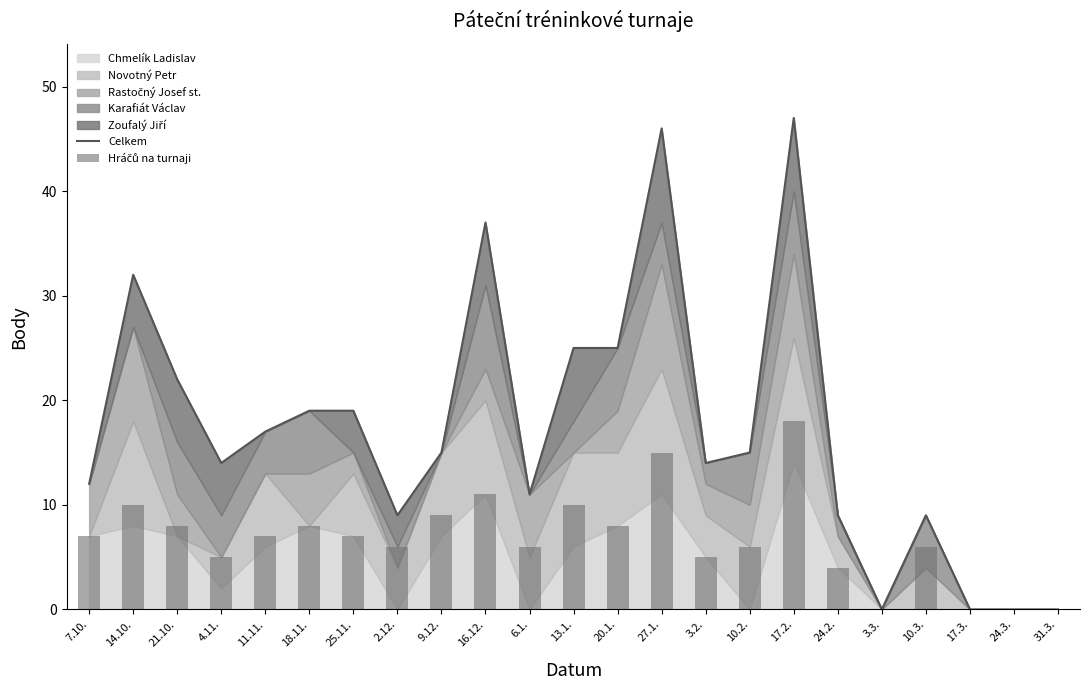

What is the difference between the maximum and minimum values in the Hráčů na turnaji series?

18